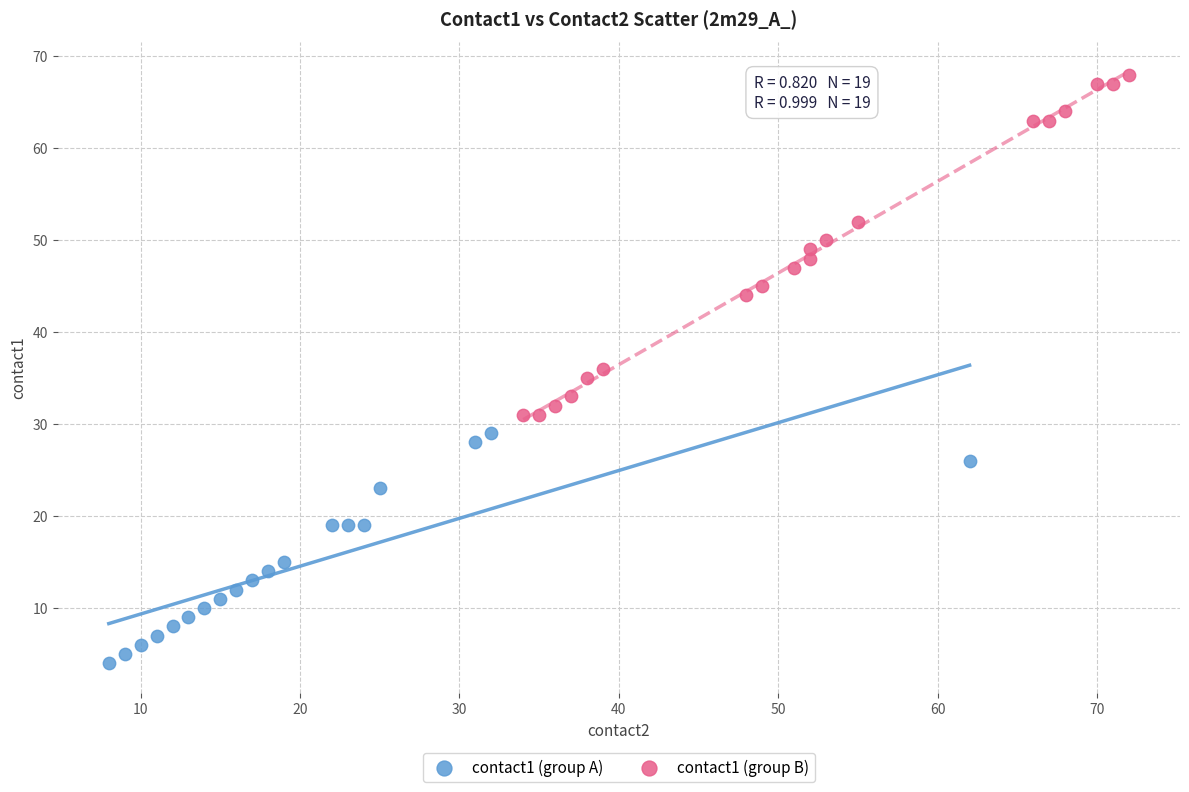

Which series has the widest spread of Y values?

contact1 (group B)